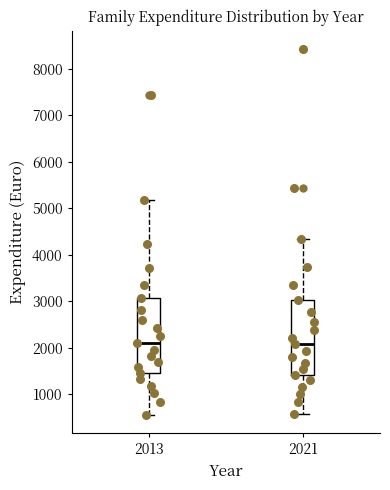

Reading left to right, transcribe this box plot: for each box, give where its median line is, the range the box spans, and where its two whiskers end, as read against the y-axis. The values are not printed on the chart, so give them approximately, as read against the axis.

2013: median 2100, box 1400 to 3100, whiskers 600 to 5200
2021: median 2100, box 1400 to 3000, whiskers 600 to 4300